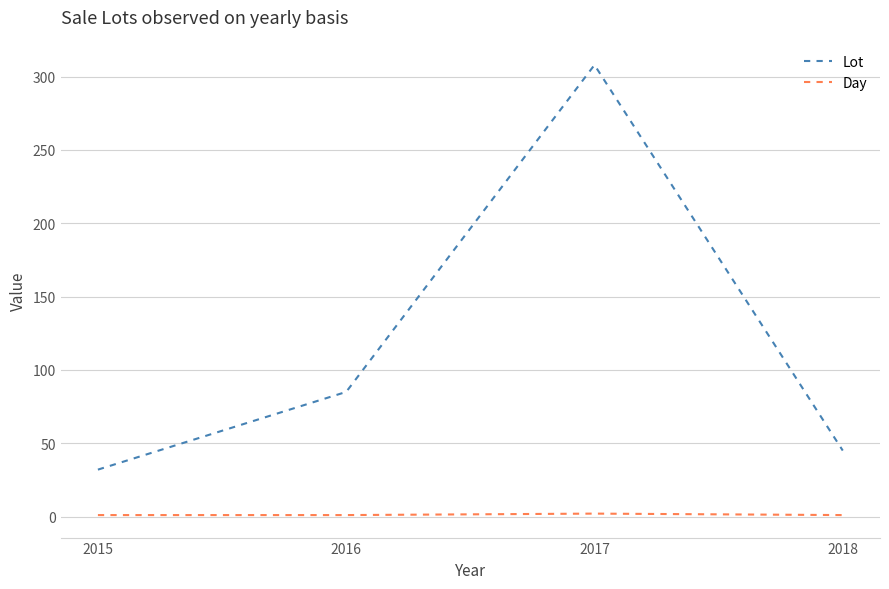

True or false: Day and Lot intersect in this chart.

False